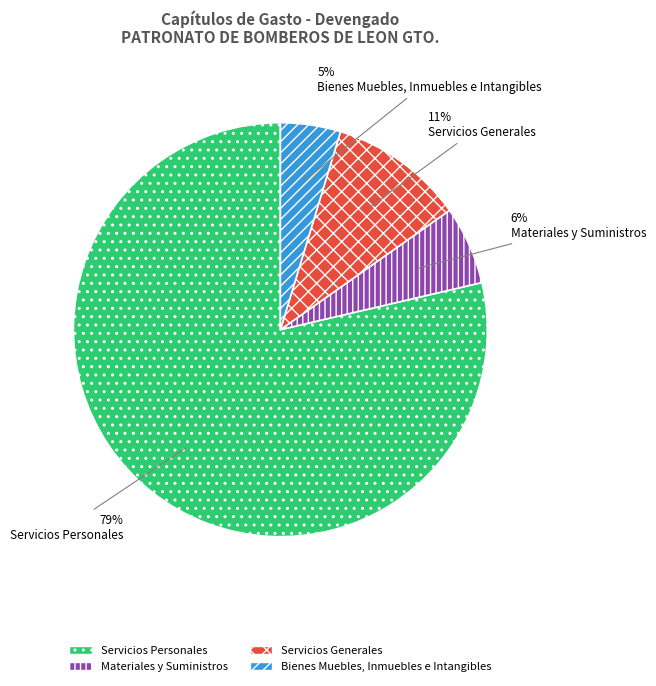

To the nearest percent, what percentage of the pie is Materiales y Suministros?

6%